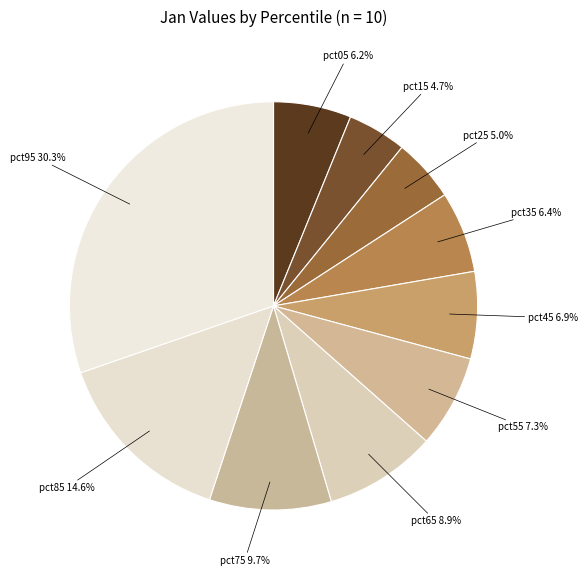

What is the smallest slice in the pie chart?

pct15